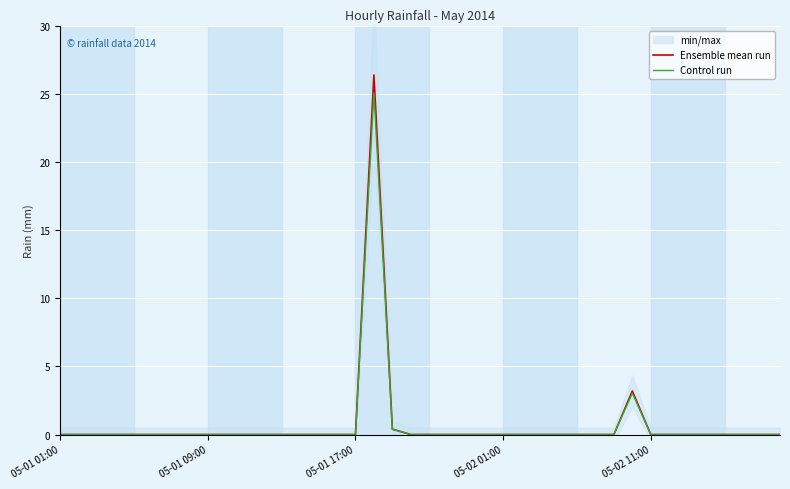

True or false: Control run has a value of 0.0 at 05-01 17:00.

True